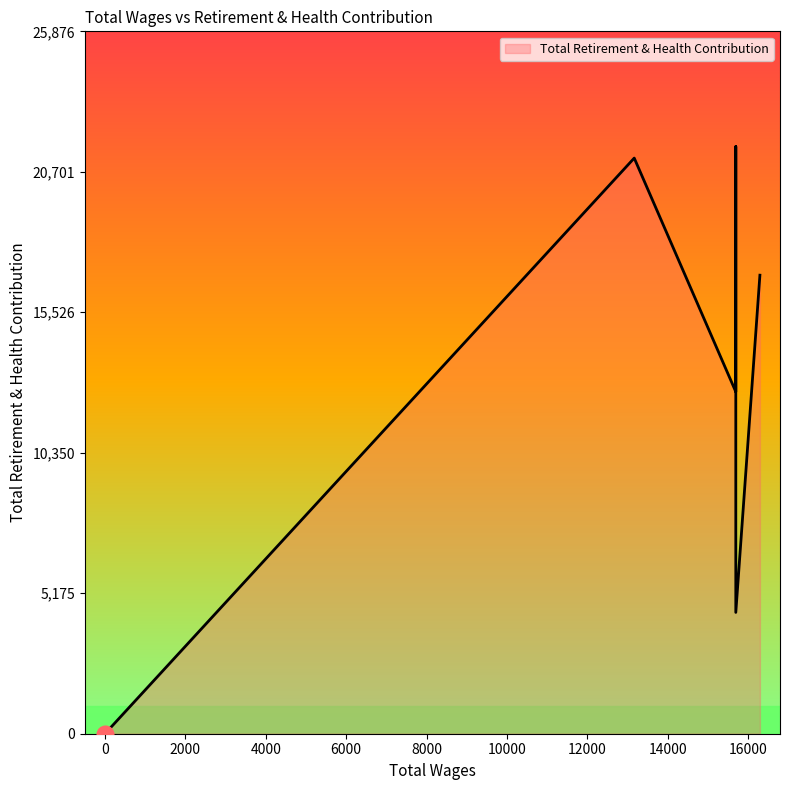

Does the chart have visible grid lines?

No